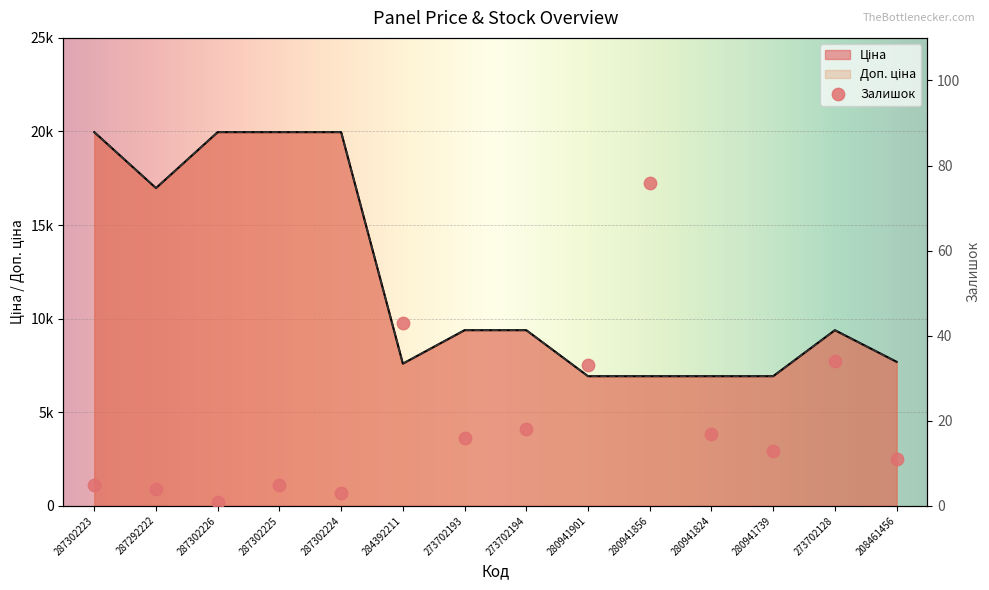

At which category is the sum across all series the highest?

287302223